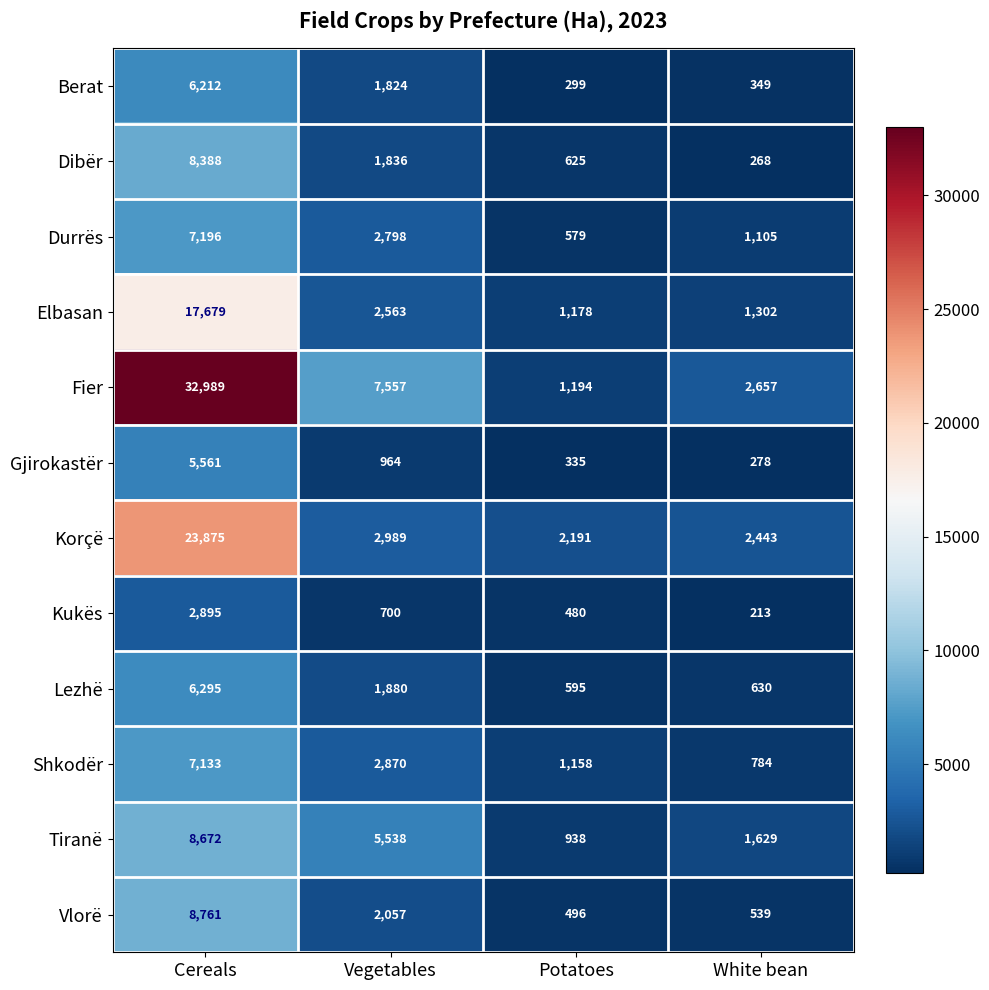

Read the Kukës value at Cereals, to the nearest 100.

2900